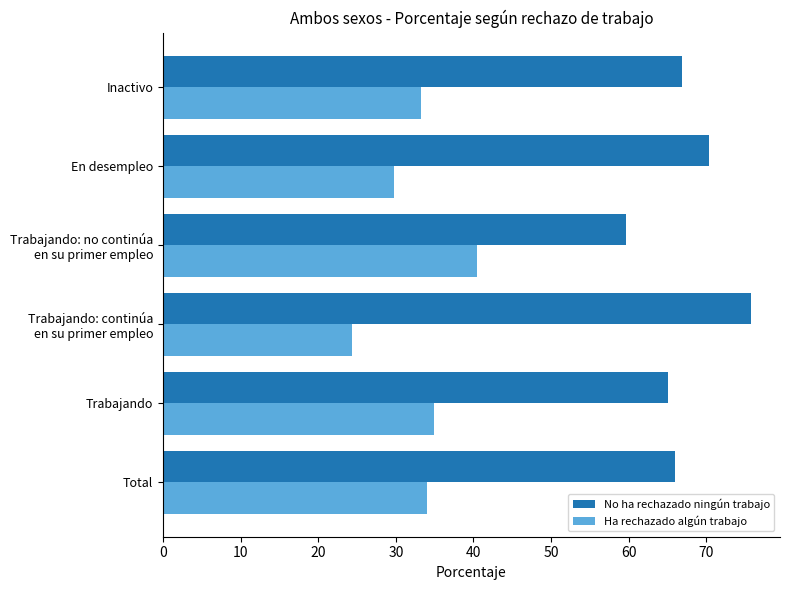

The value of No ha rechazado ningún trabajo at Total is 66.0. True or false?

True